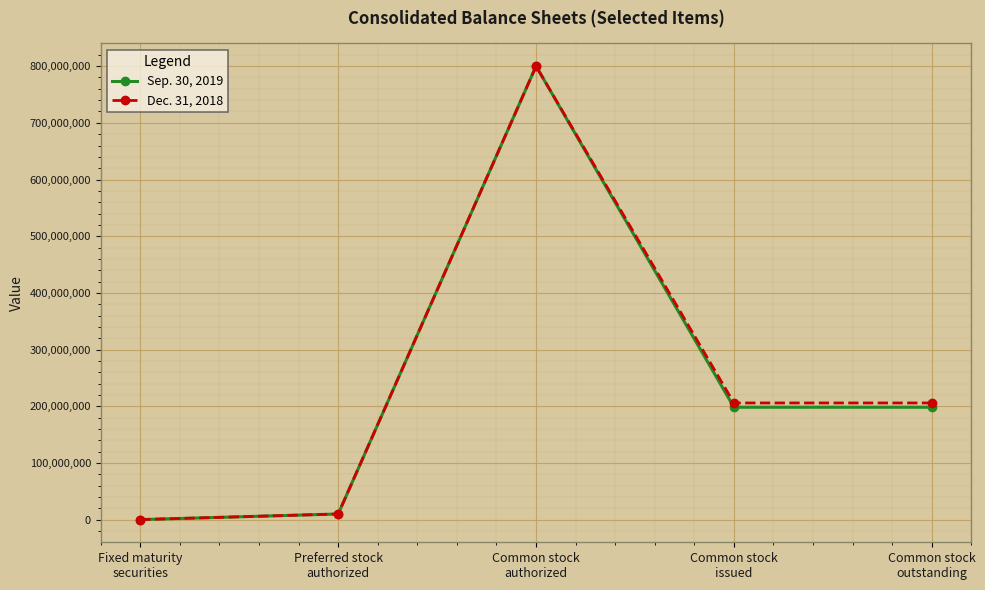

What is the label of the 4th point from the left?

Common stock
issued